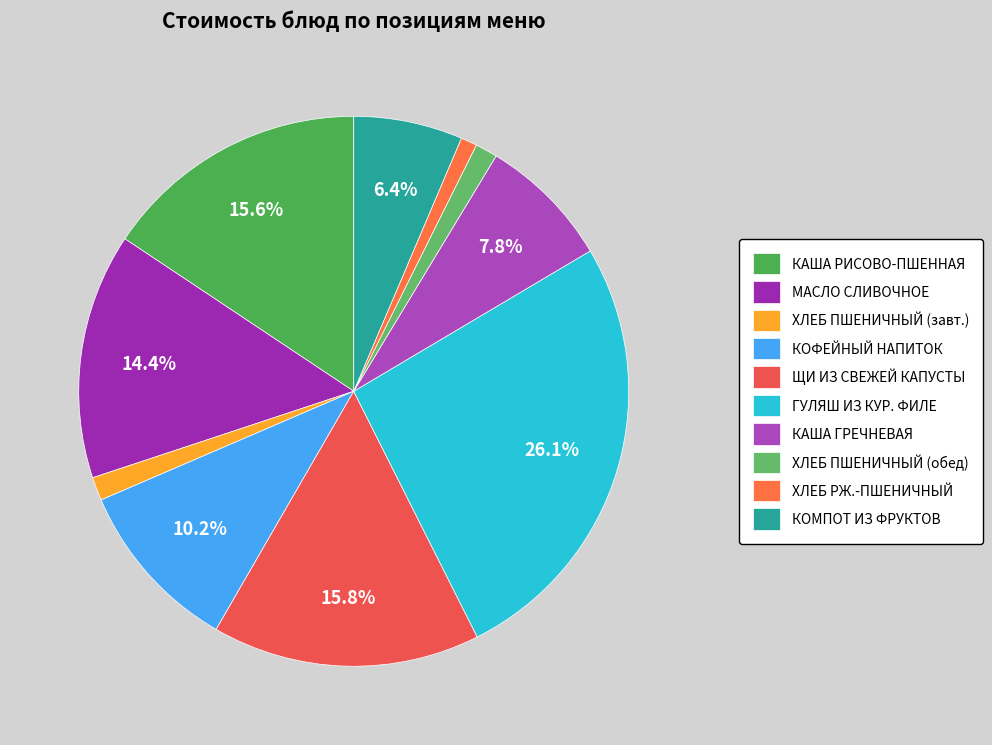

To the nearest percent, what is the difference between the largest and smallest slice percentages?

25%